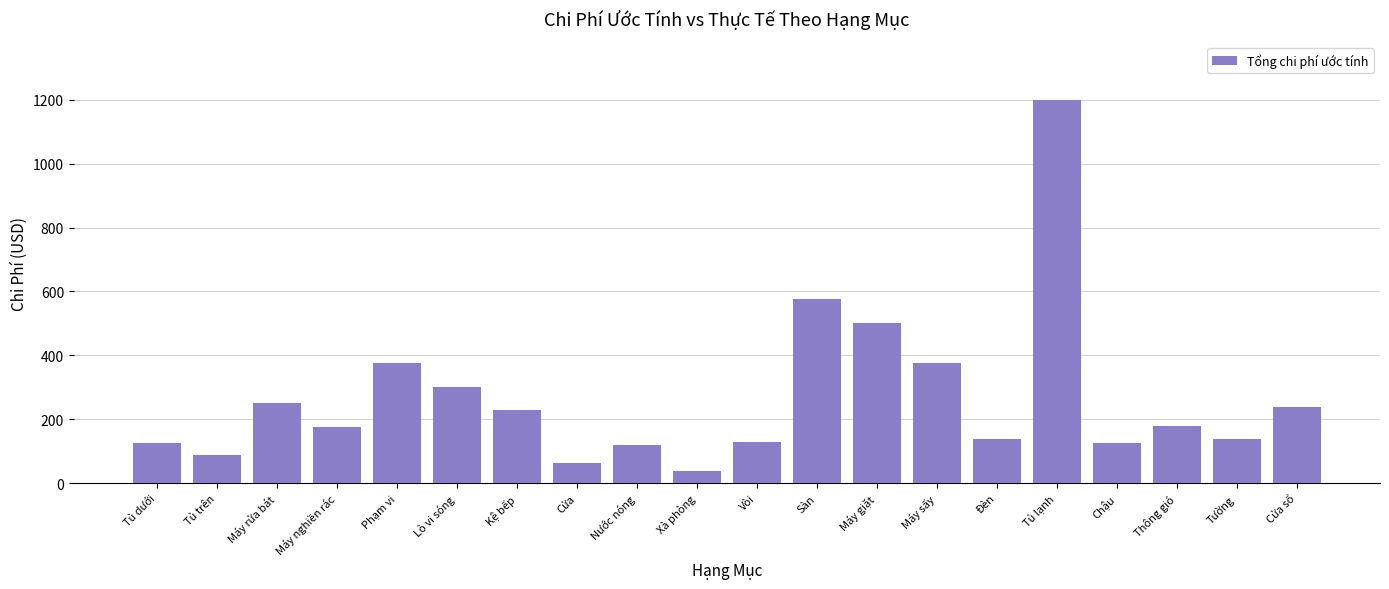

At which label is the value closest to 620?

Sàn